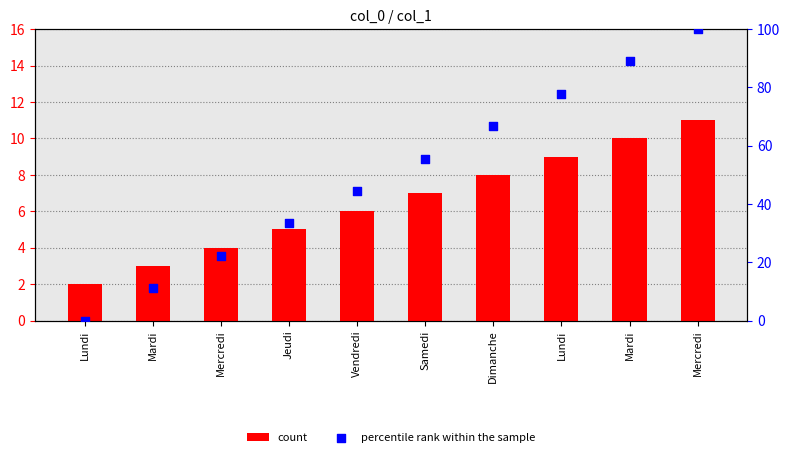

Is the value of count at Mardi greater than the value of percentile rank within the sample at Dimanche?

No